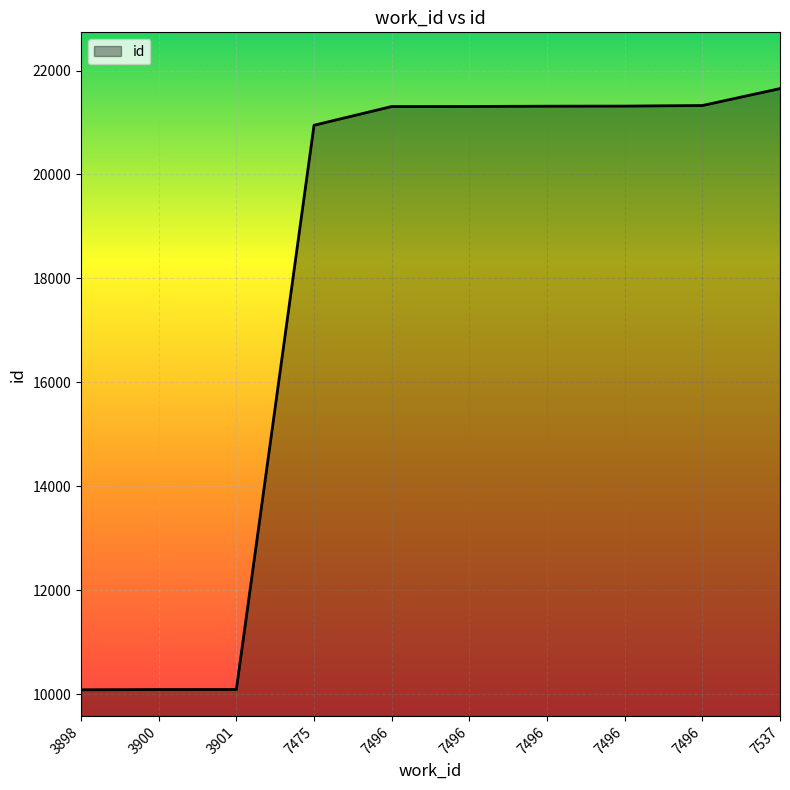

Rank the categories by value from lowest to highest.

3898, 3900, 3901, 7475, 7496, 7496, 7496, 7496, 7496, 7537